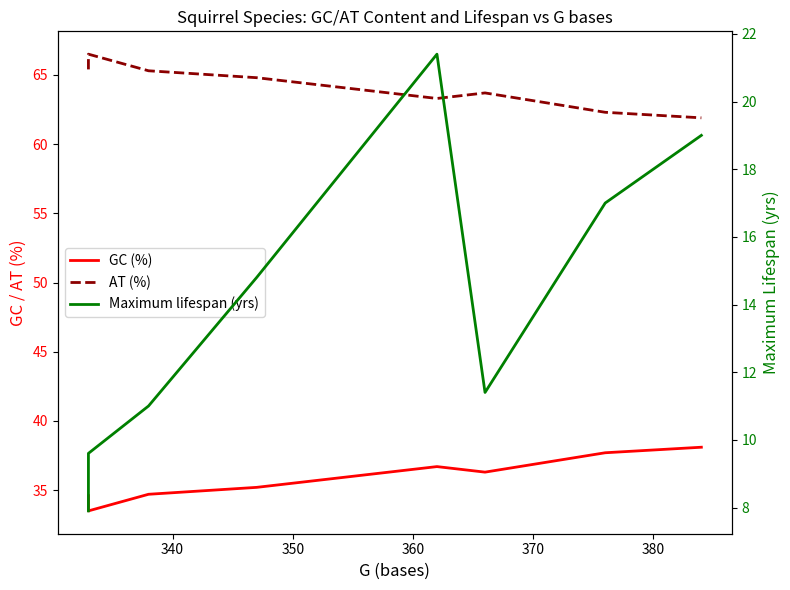

List the series in order of their peak value, highest first.

AT (%), GC (%), Maximum lifespan (yrs)